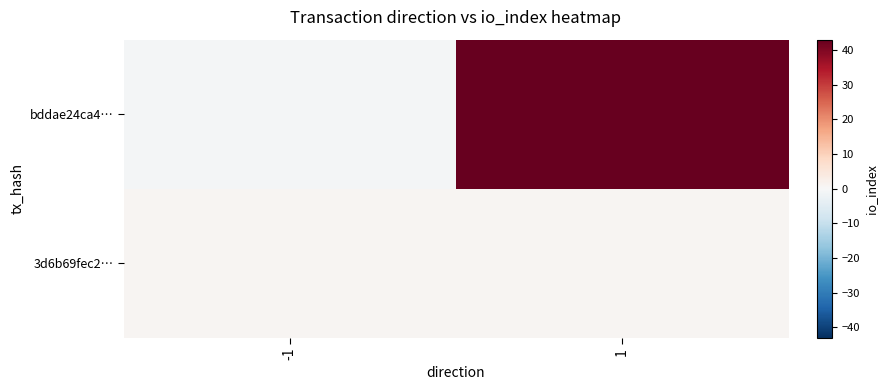

How many categories are shown in the chart?

2